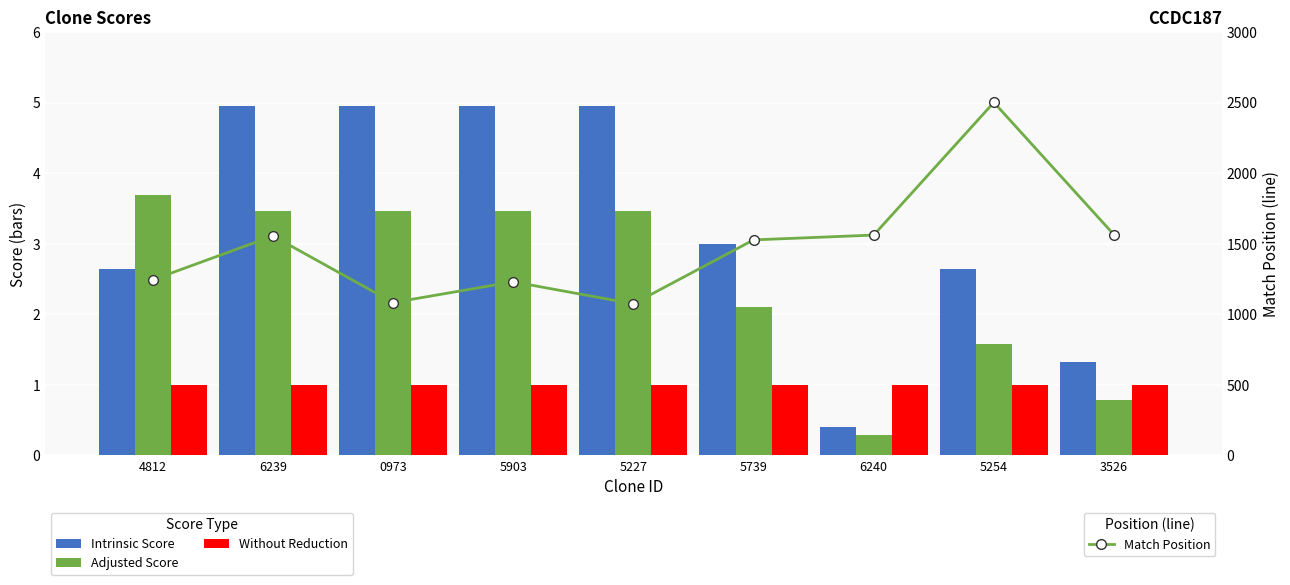

How many categories are shown in the chart?

9